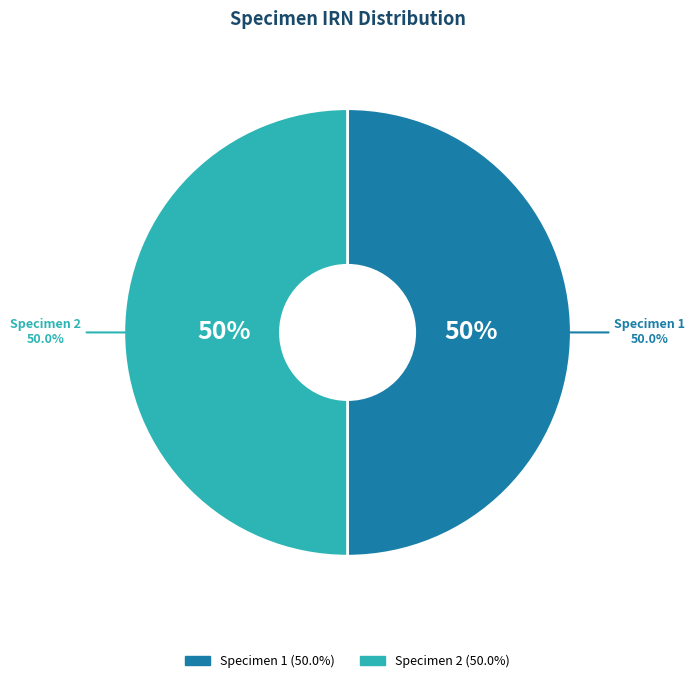

Is there any slice that represents more than half of the pie?

Yes